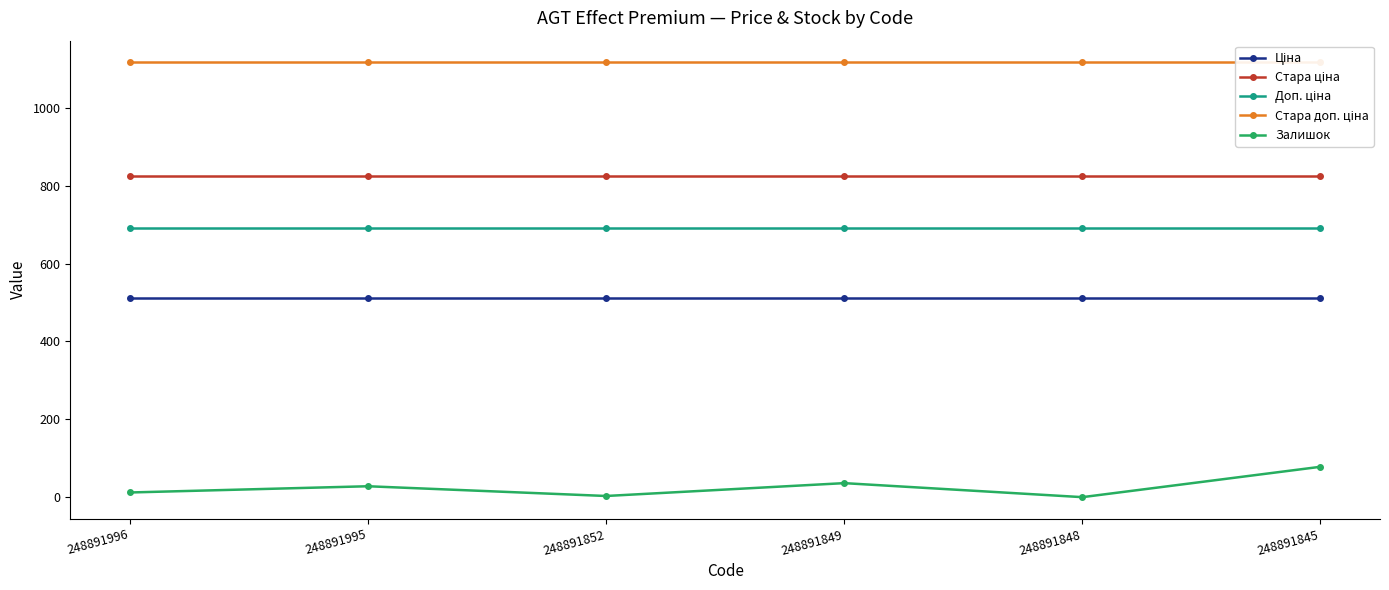

Where is Залишок nearest to the value 39?

248891849